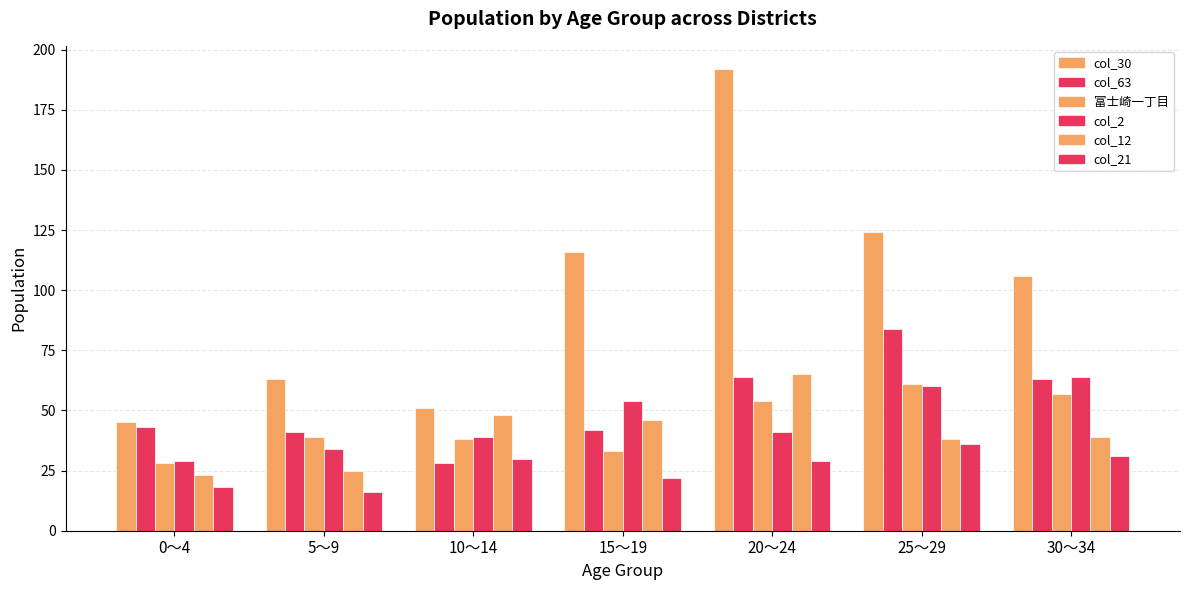

How many data points in col_12 are less than 39?

3